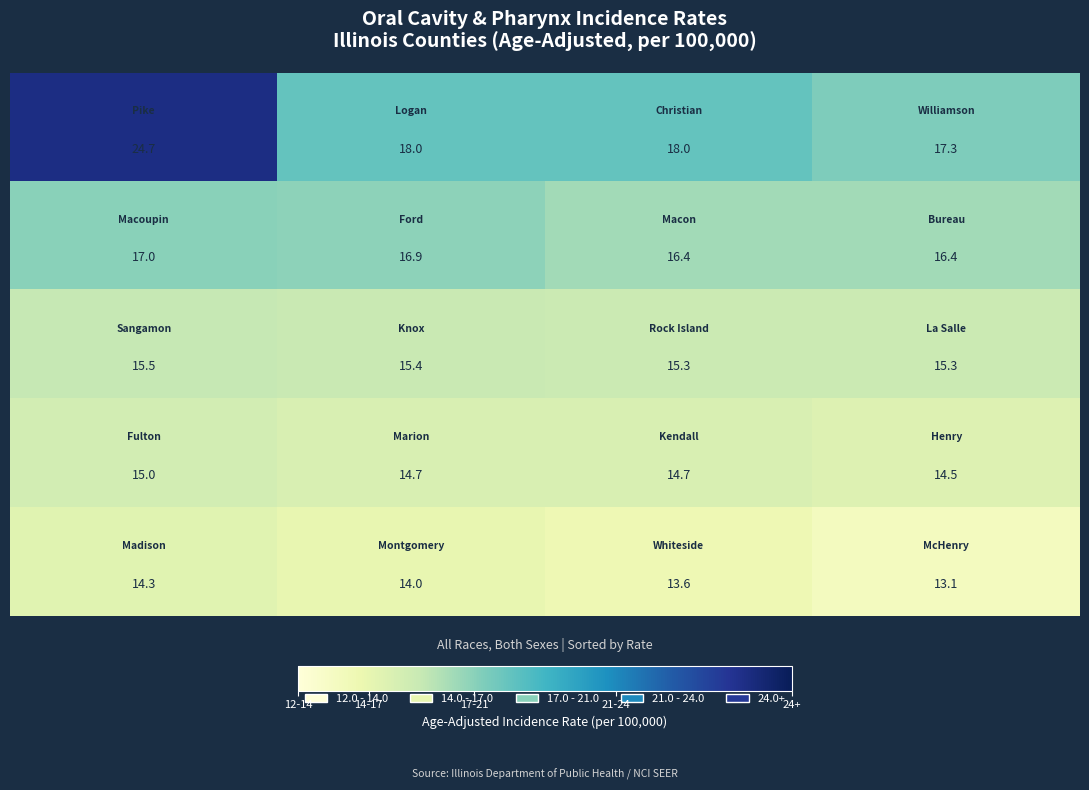

What is the maximum value shown in the chart?

24.7